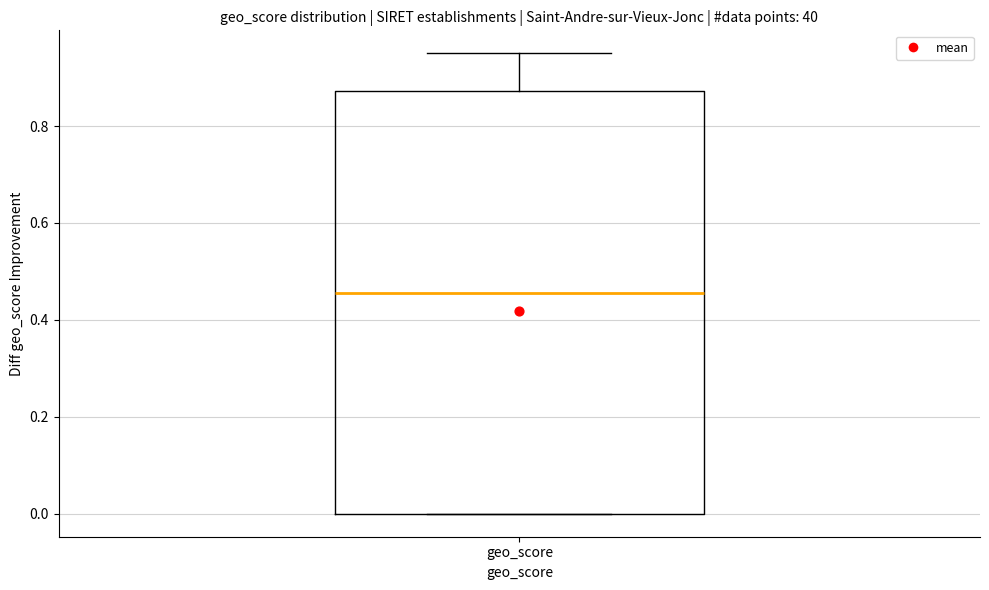

Where is the lower edge of the box for geo_score on the y-axis? The values are not printed on the chart, so give them approximately, as read against the axis.

0.00